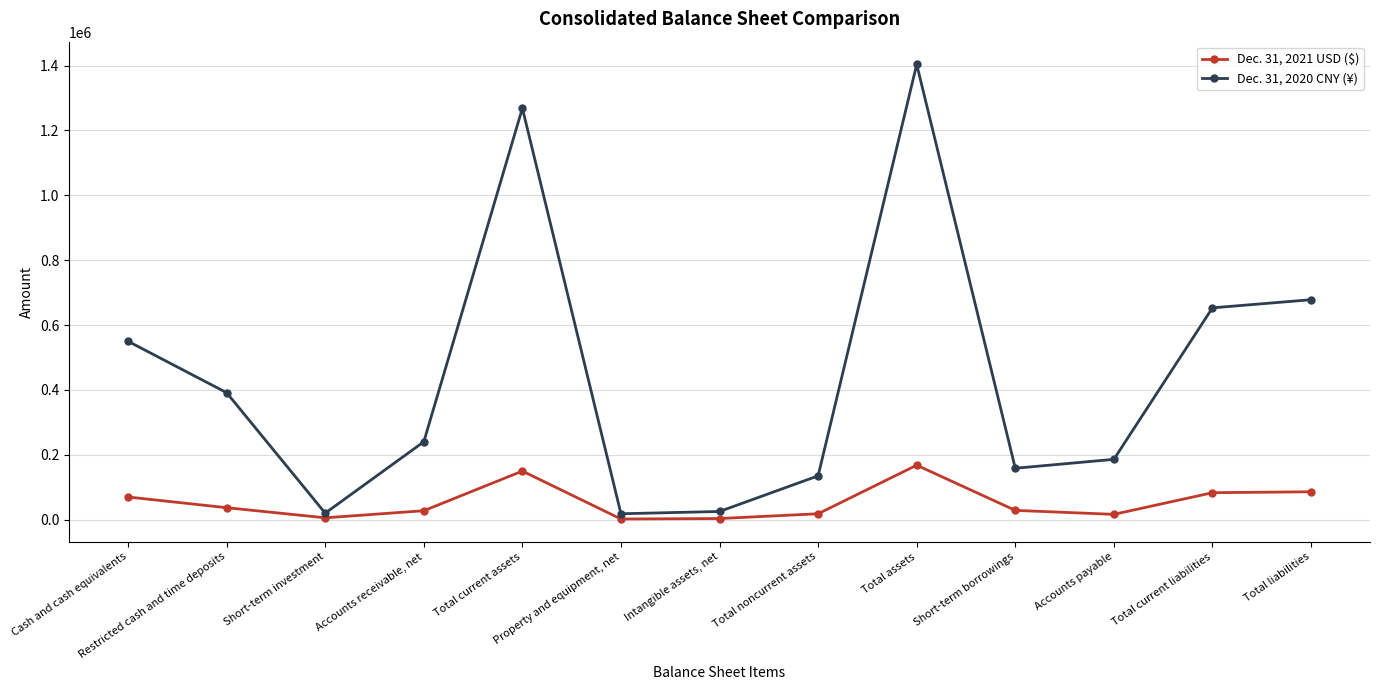

What is the minimum value for Dec. 31, 2021 USD ($)?

1980